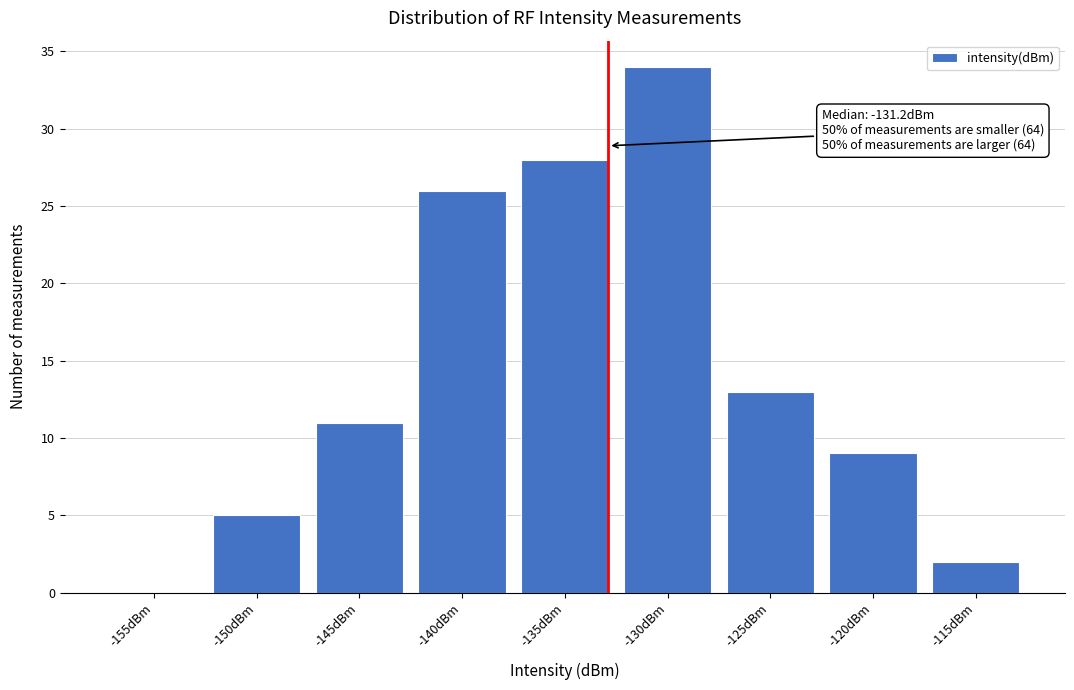

Reading right to left, list all the values displayed in this chart.

-115dBm=2	-120dBm=9	-125dBm=13	-130dBm=34	-135dBm=28	-140dBm=26	-145dBm=11	-150dBm=5	-155dBm=0